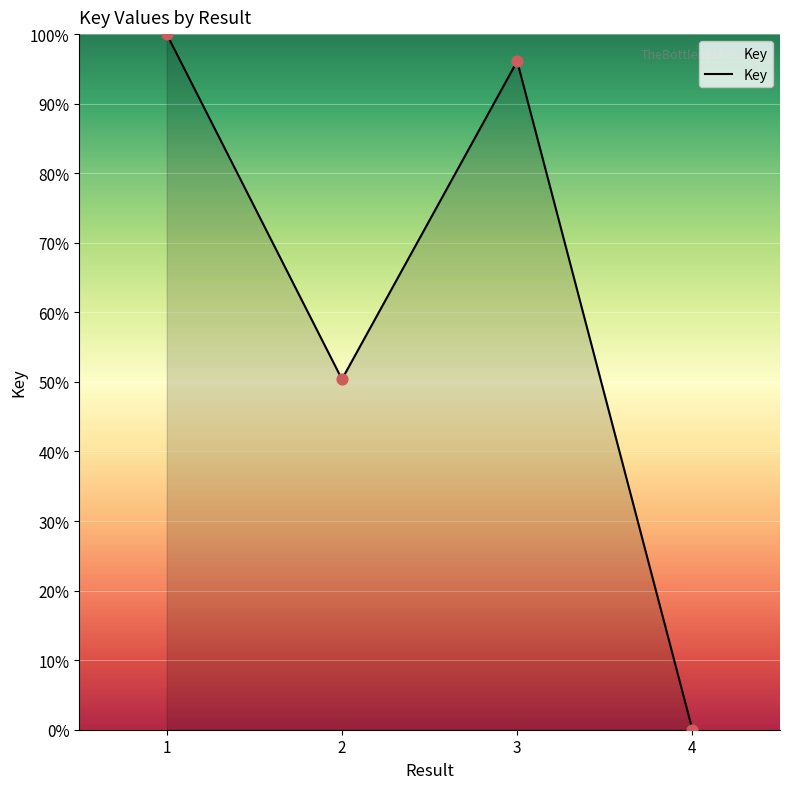

Between 2 and 4, which is larger?

2